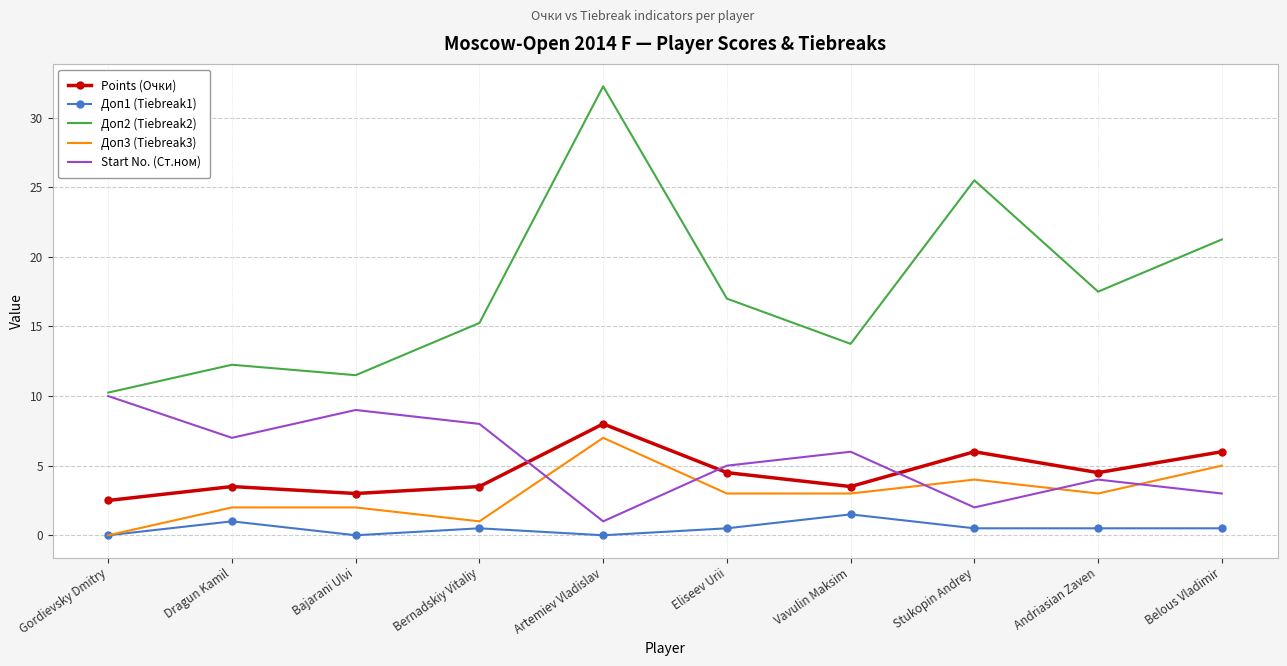

Where does the Points (Очки) series first go above 4?

Artemiev Vladislav